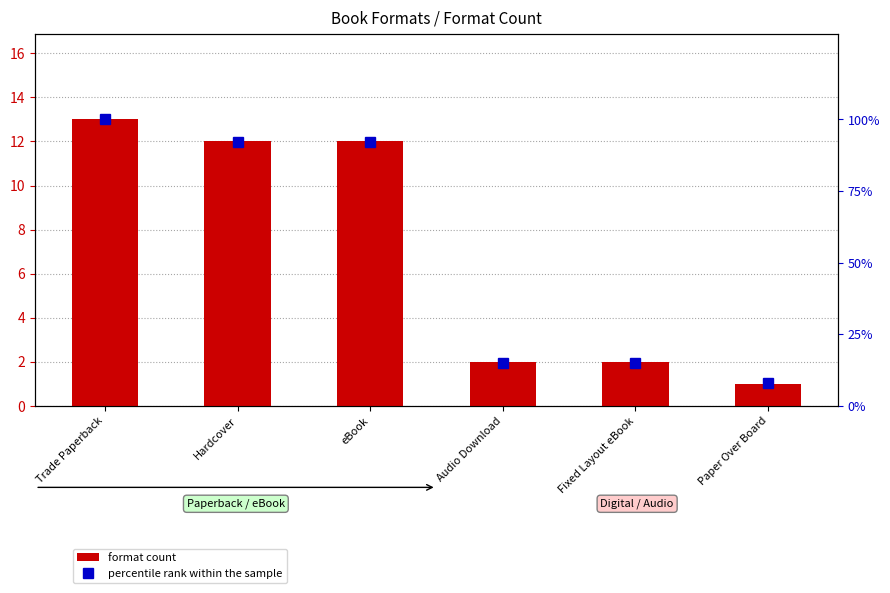

What is the sum of all format count values?

42